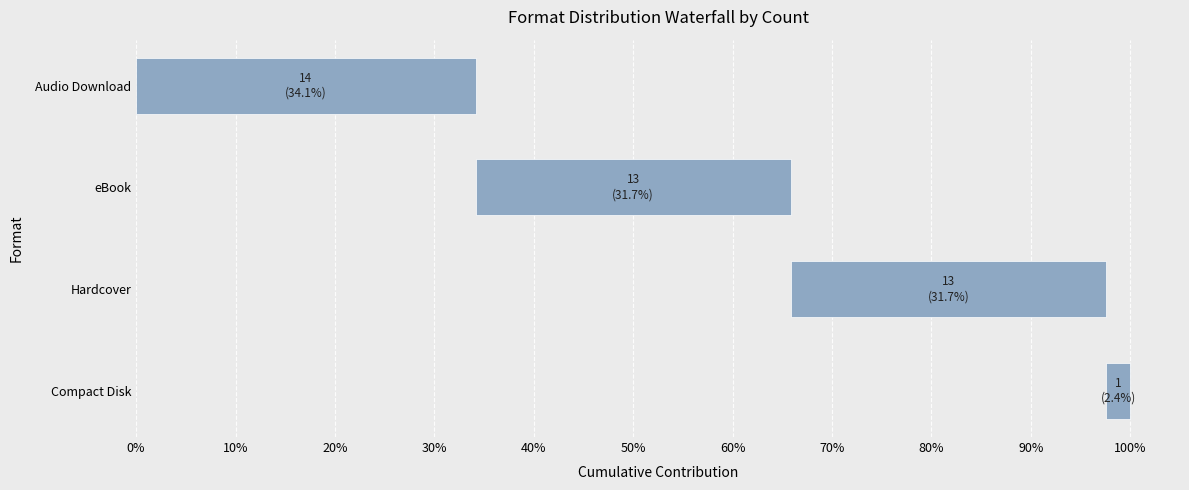

At which label does the data first exceed 13?

Audio Download